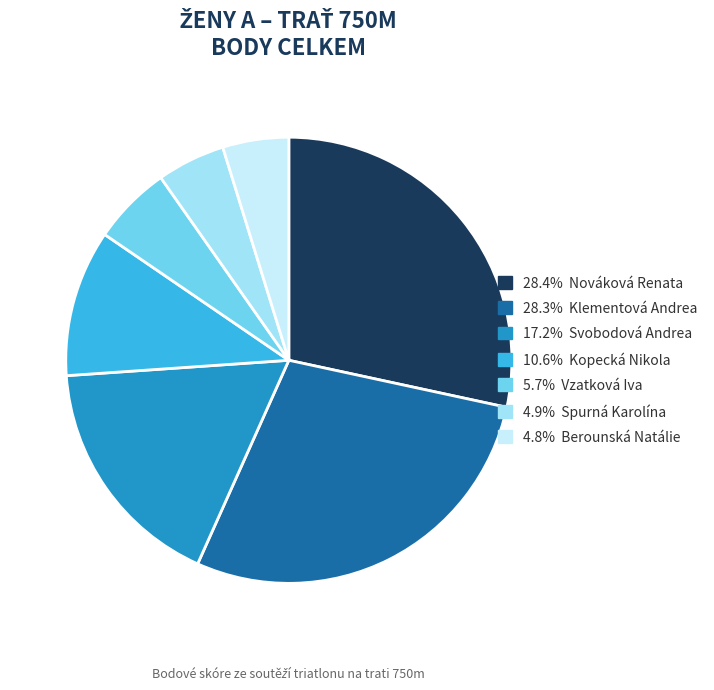

Does any single category account for the majority?

No